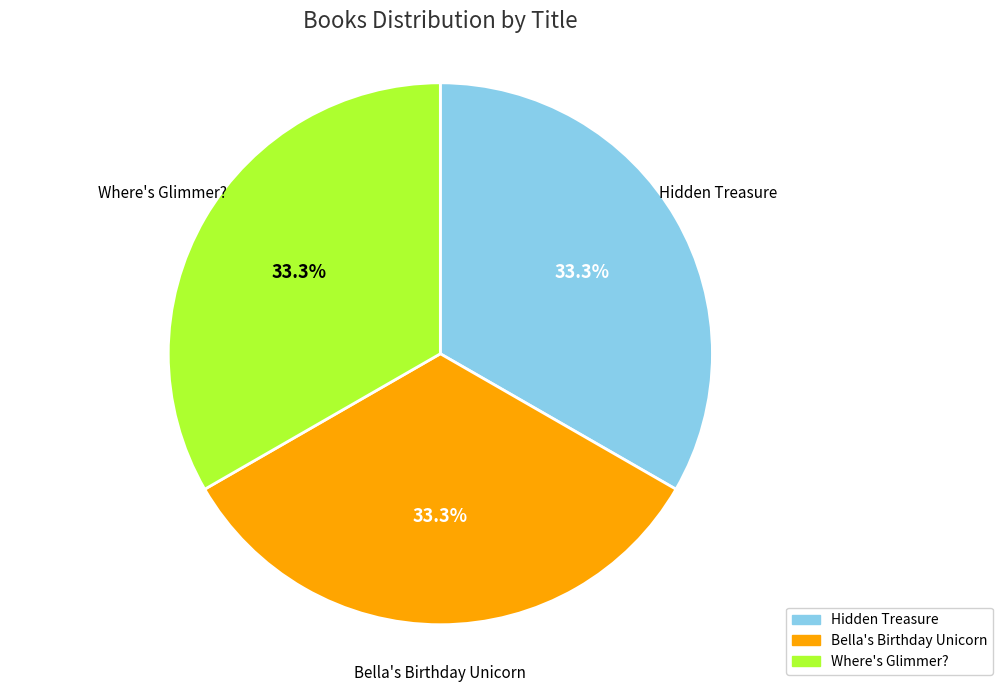

Is the sum of Where's Glimmer? and Hidden Treasure greater than half?

Yes